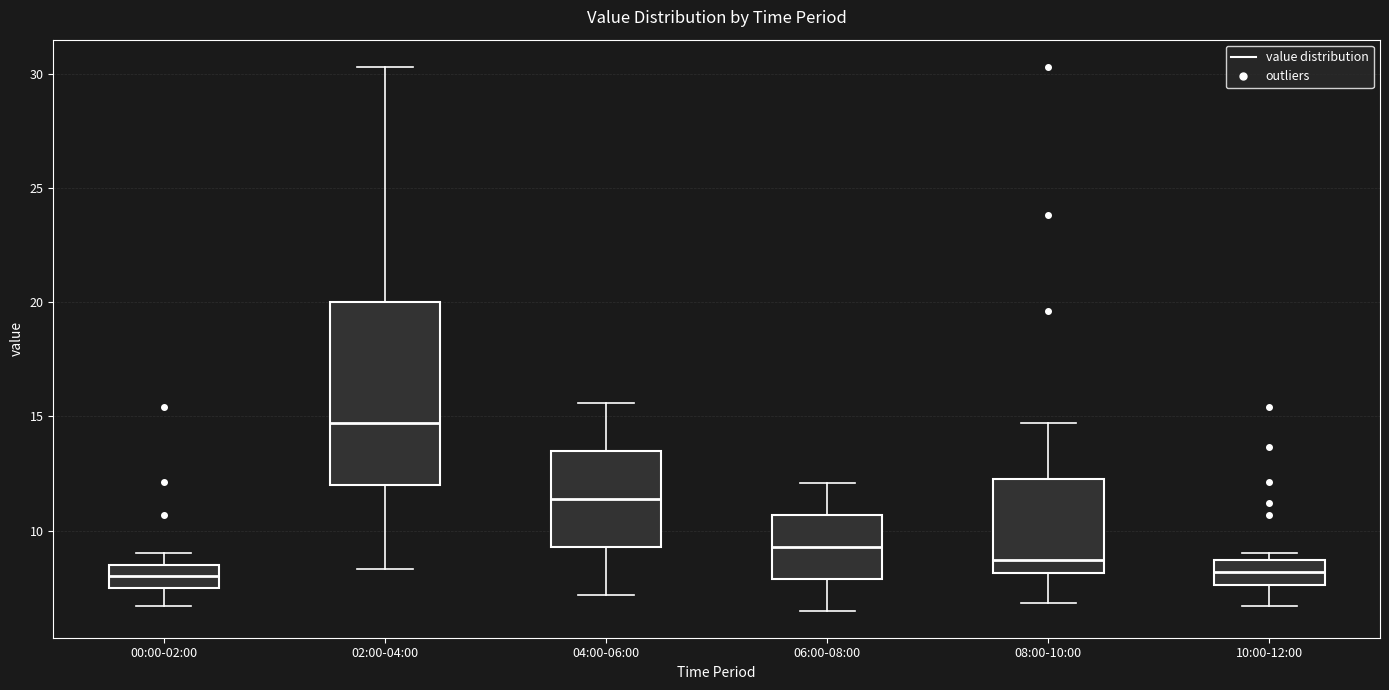

Reading left to right, transcribe this box plot: for each box, give where its median line is, the range the box spans, and where its two whiskers end, as read against the y-axis. The values are not printed on the chart, so give them approximately, as read against the axis.

00:00-02:00: median 8.0, box 7.5 to 8.5, whiskers 6.5 to 9.0
02:00-04:00: median 14.5, box 12.0 to 20.0, whiskers 8.5 to 30.5
04:00-06:00: median 11.5, box 9.5 to 13.5, whiskers 7.0 to 15.5
06:00-08:00: median 9.5, box 8.0 to 10.5, whiskers 6.5 to 12.0
08:00-10:00: median 8.5, box 8.0 to 12.5, whiskers 7.0 to 14.5
10:00-12:00: median 8.0, box 7.5 to 8.5, whiskers 6.5 to 9.0